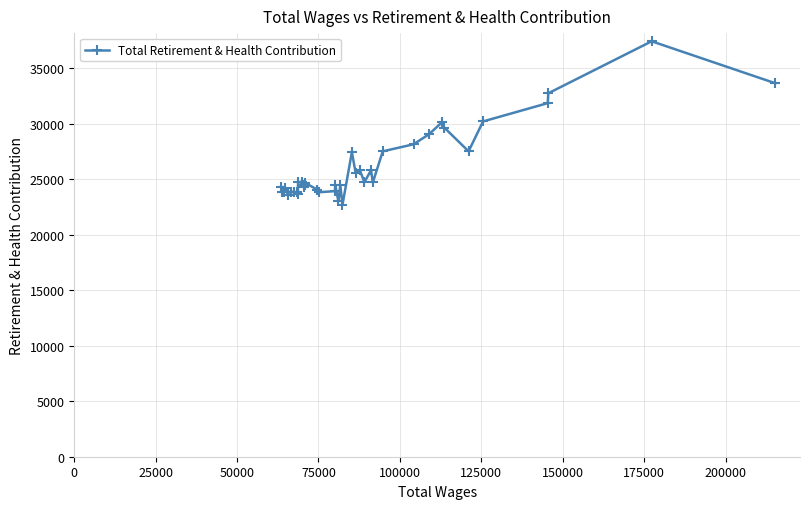

What is the minimum value shown in the chart?

22701